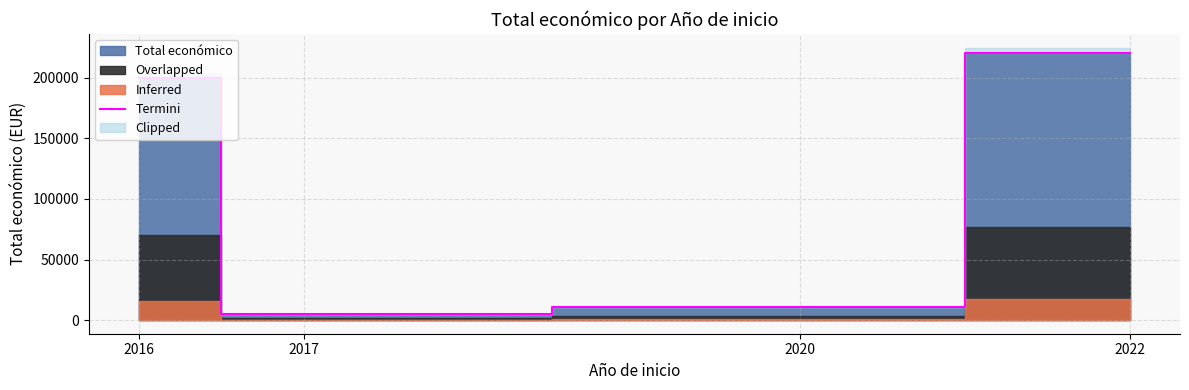

Rank the categories by value from highest to lowest.

2022, 2016, 2020, 2017